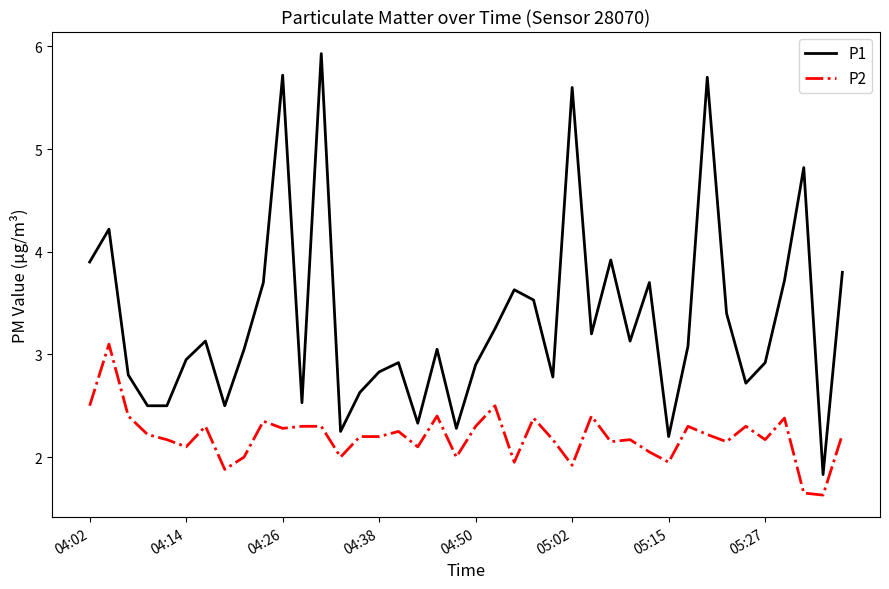

What is the greatest value displayed?

5.9